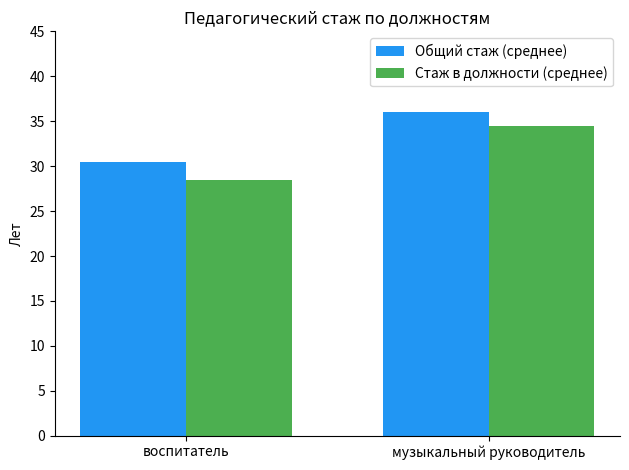

Reading left to right, transcribe all the data shown in this chart.

Общий стаж (среднее): 30.5	36.0
Стаж в должности (среднее): 28.5	34.5